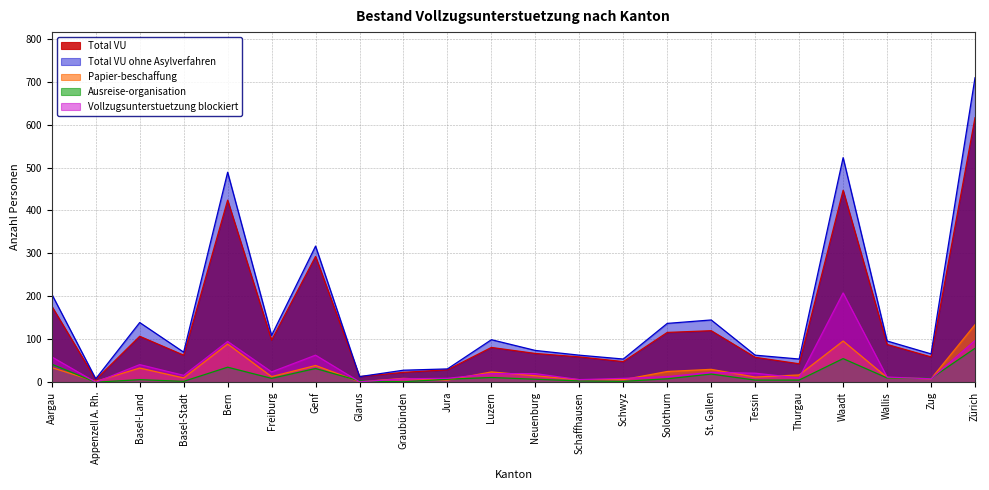

Is the value of Papier-beschaffung at St. Gallen greater than the value of Ausreise-organisation at Glarus?

Yes